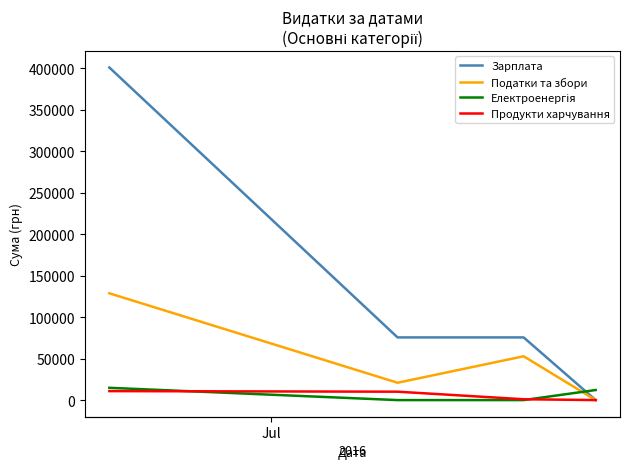

What is the maximum value for Зарплата?

400758.8